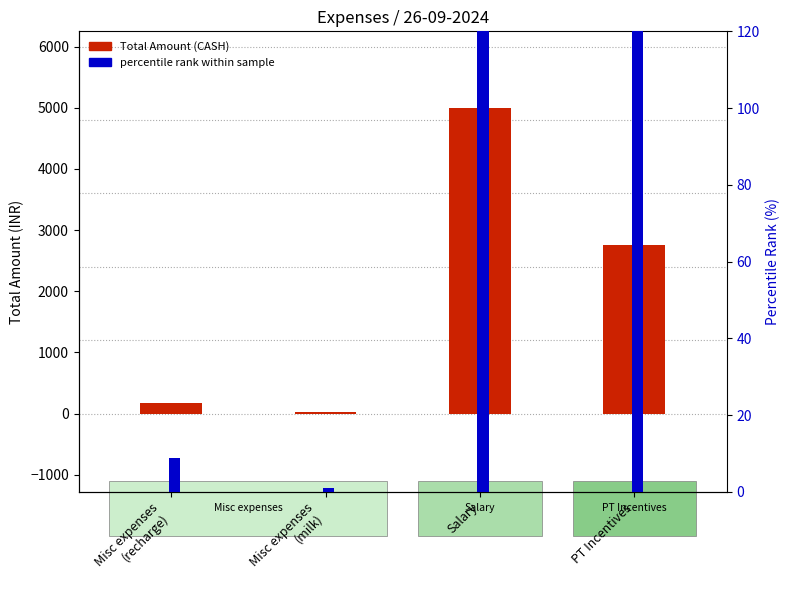

Where does the Total Amount (CASH) series first go above 2750?

Salary